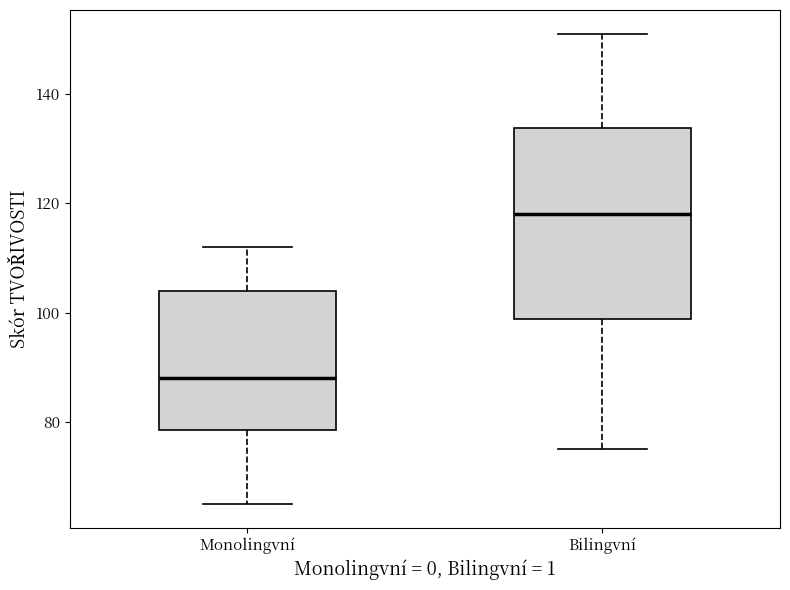

Which box has the highest median line?

Bilingvní